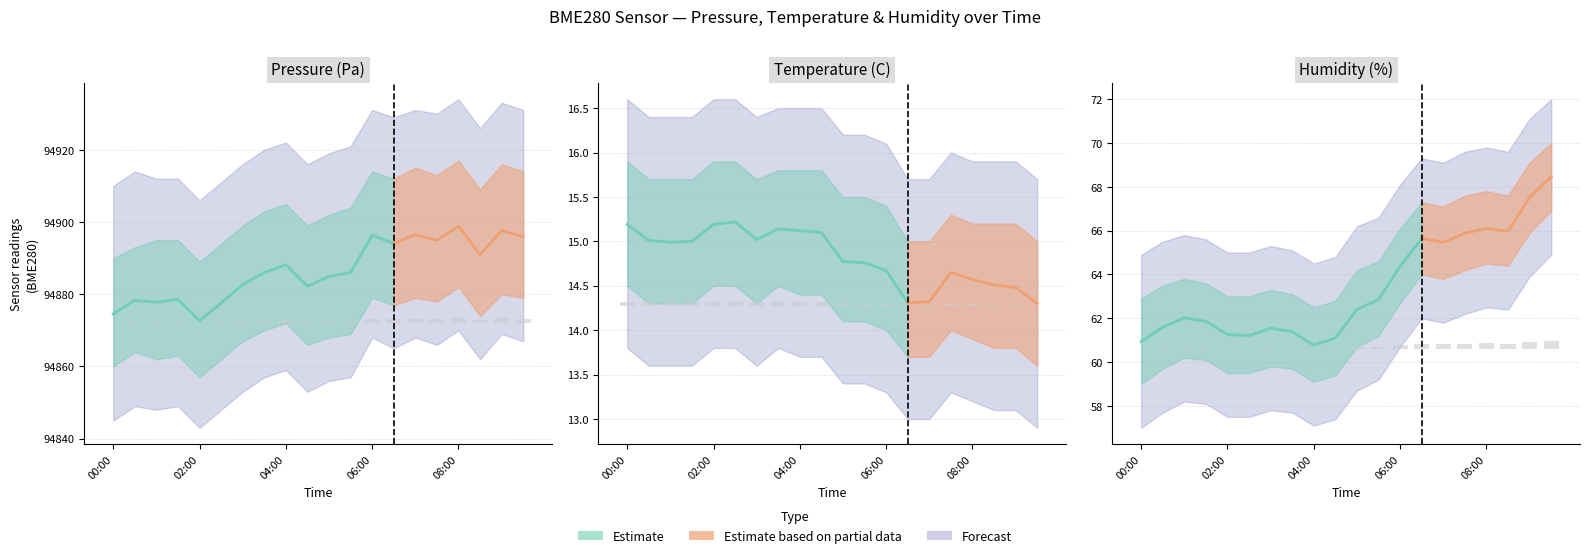

How many categories are shown in the chart?

20